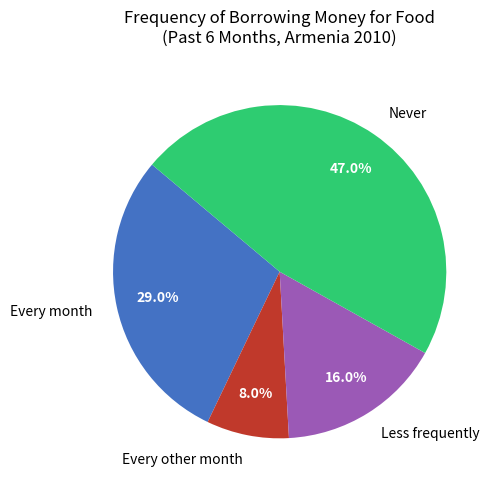

How many segments does this pie chart have?

4